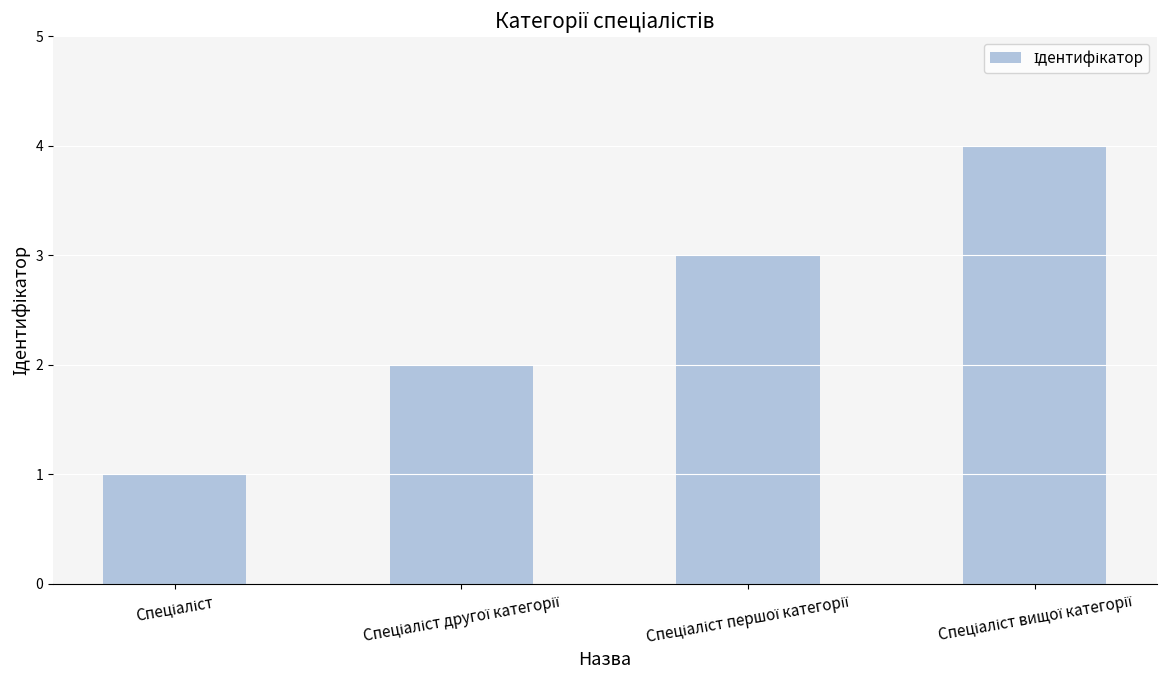

What is the maximum value shown in the chart?

4